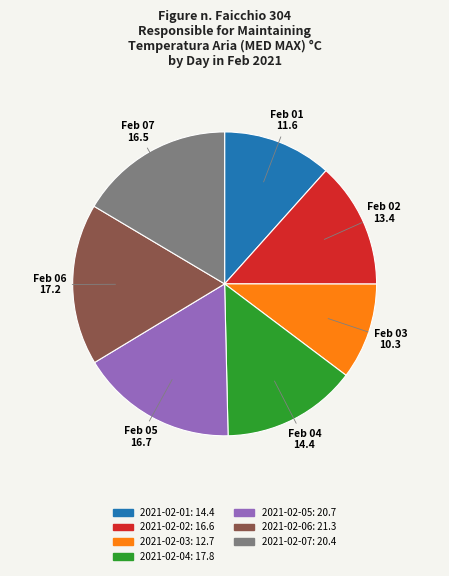

Is there any slice that represents more than half of the pie?

No